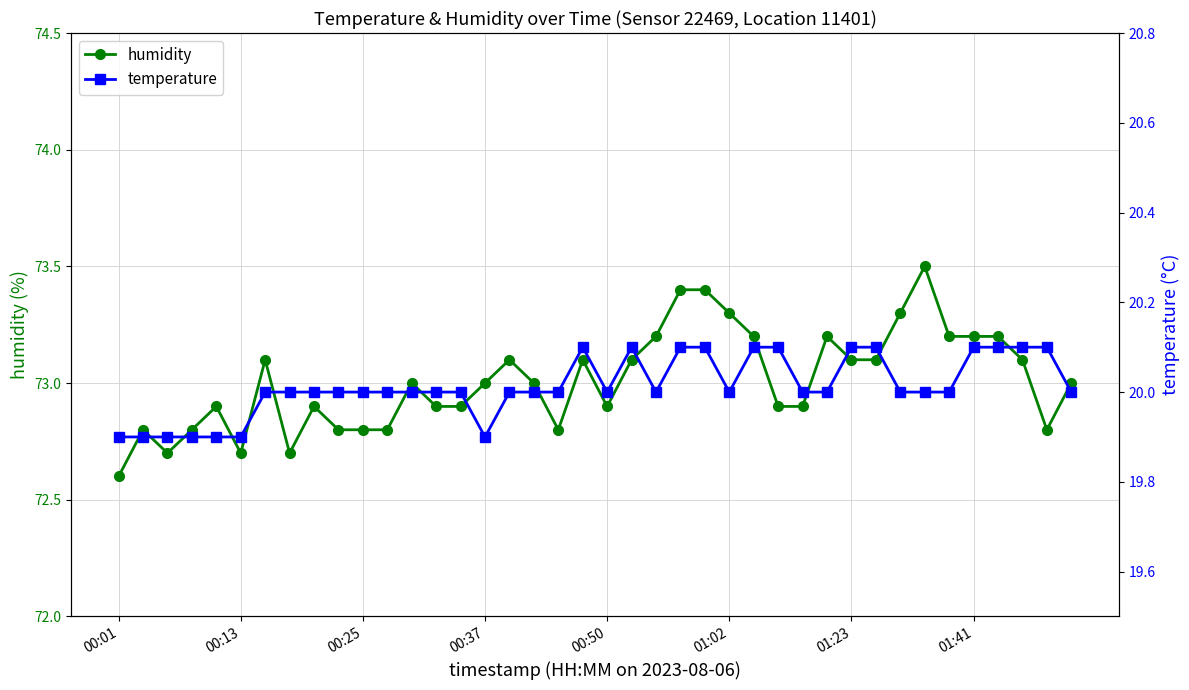

What is the total value across all series at 8?

92.9